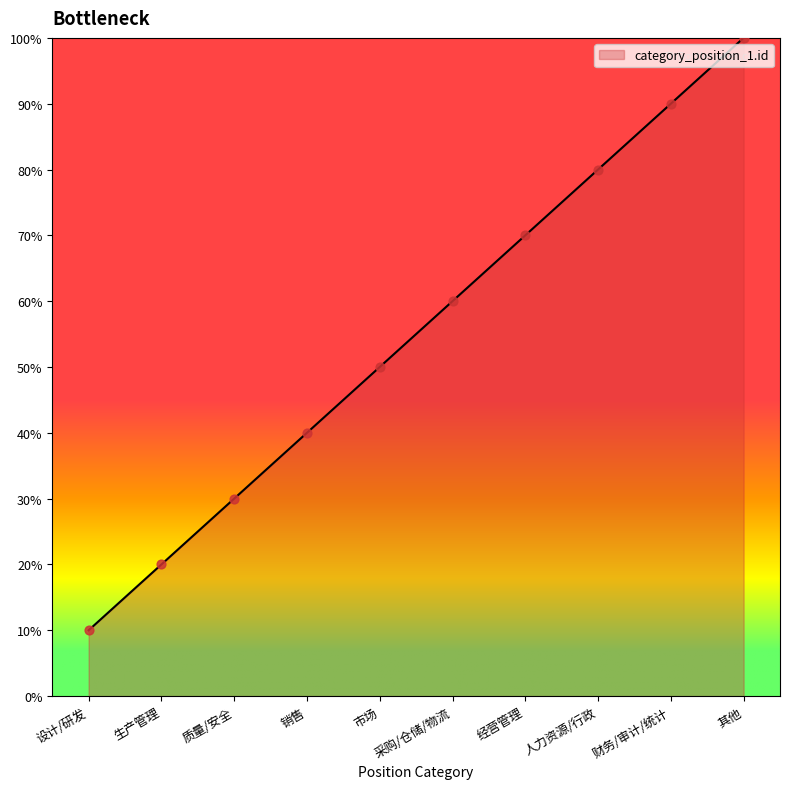

What is the change in value from 销售 to 市场?

+10